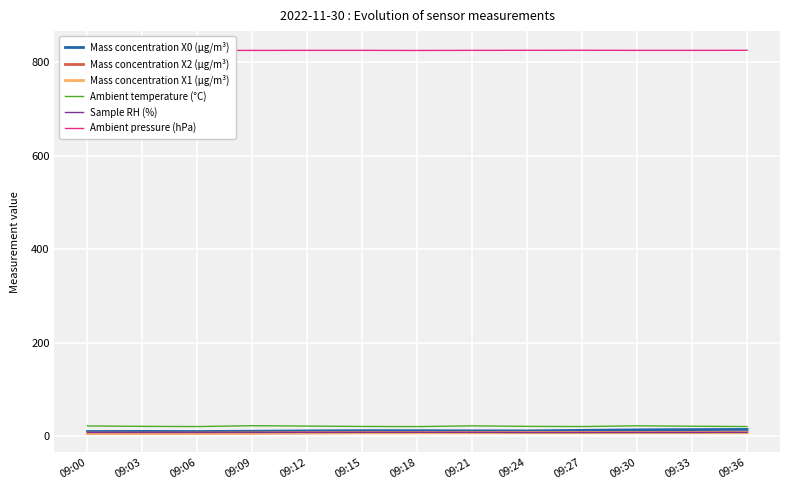

What are all the series names shown in the legend?

Mass concentration X0 (μg/m³), Mass concentration X2 (μg/m³), Mass concentration X1 (μg/m³), Ambient temperature (°C), Sample RH (%), Ambient pressure (hPa)